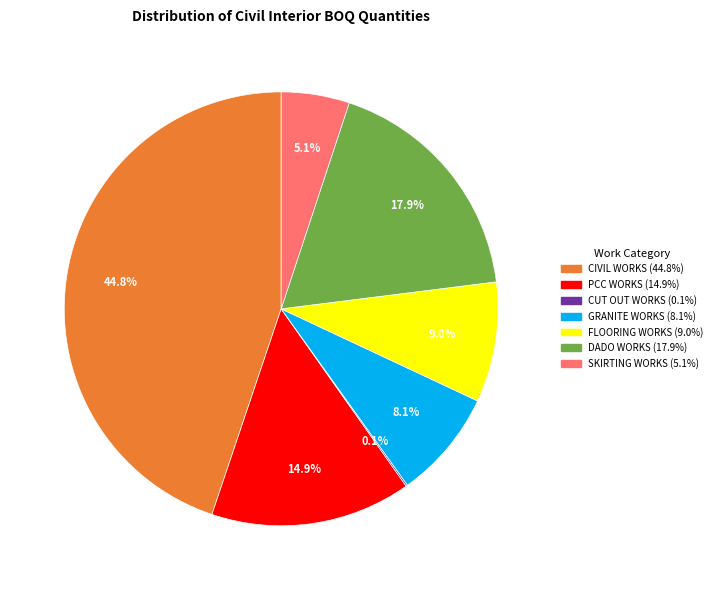

Is there any slice that represents more than half of the pie?

No